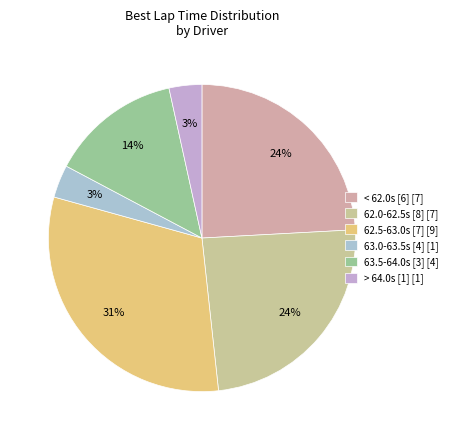

How many segments does this pie chart have?

6